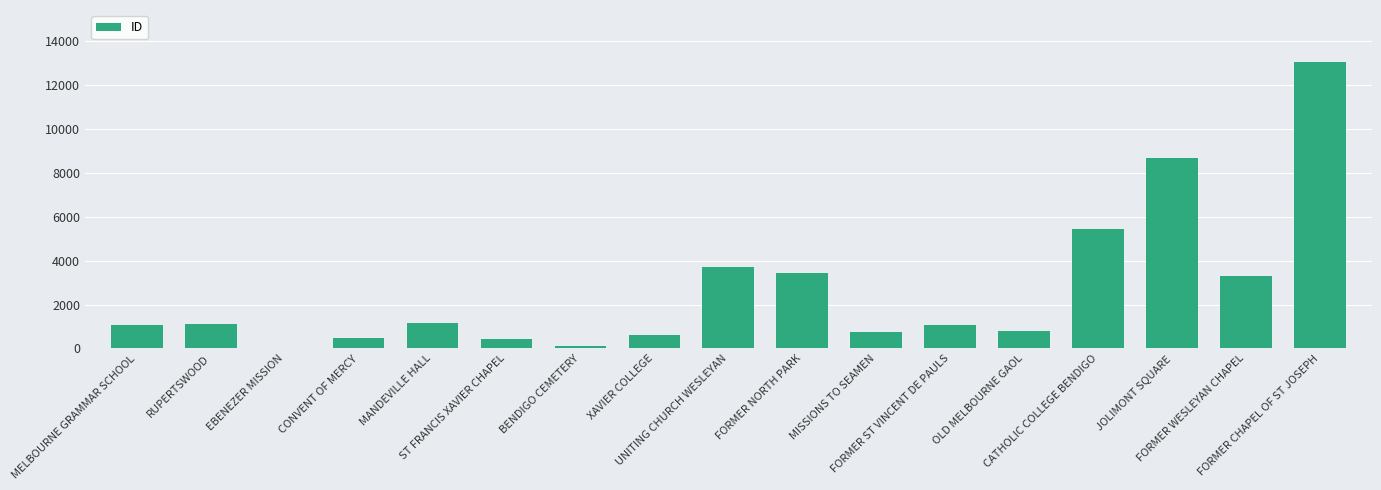

Are the bars horizontal?

No